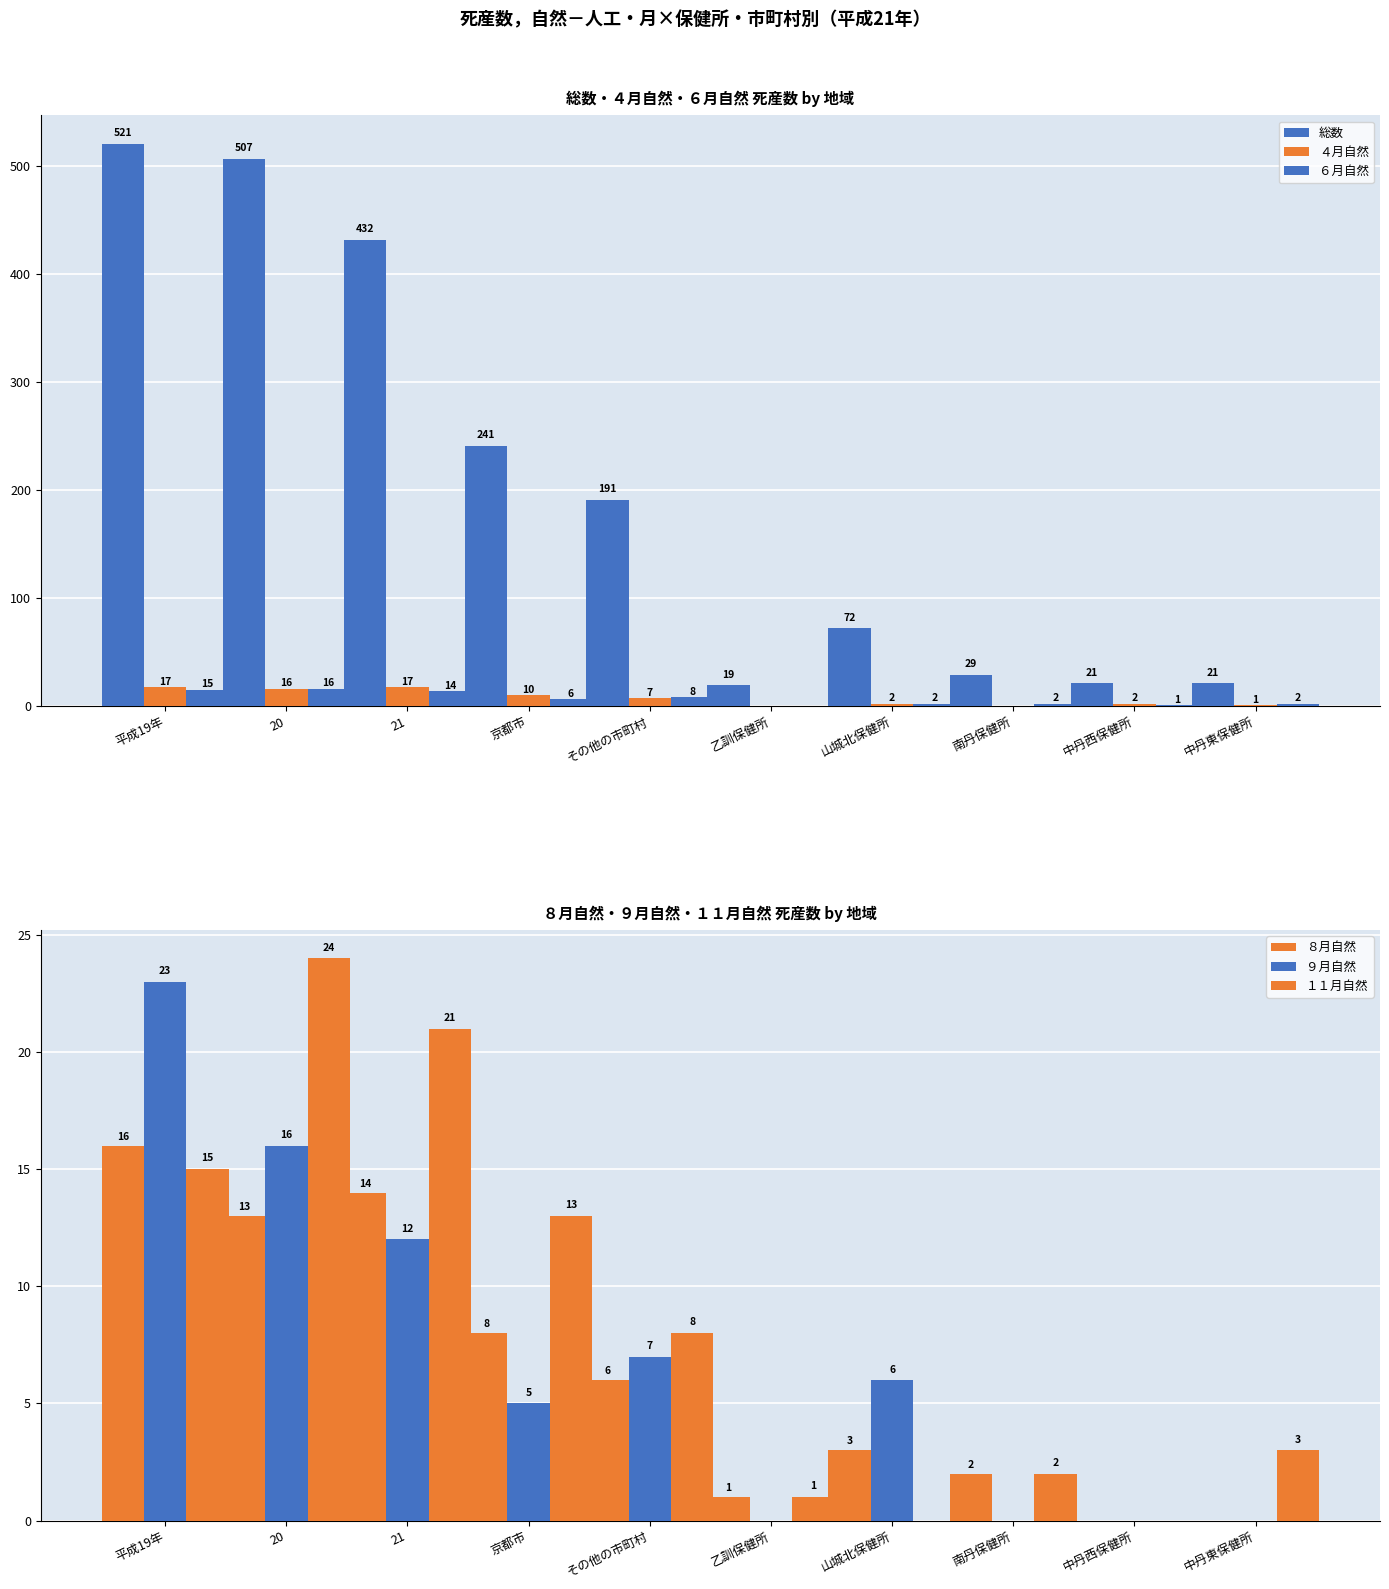

How many data points does each series have?

10